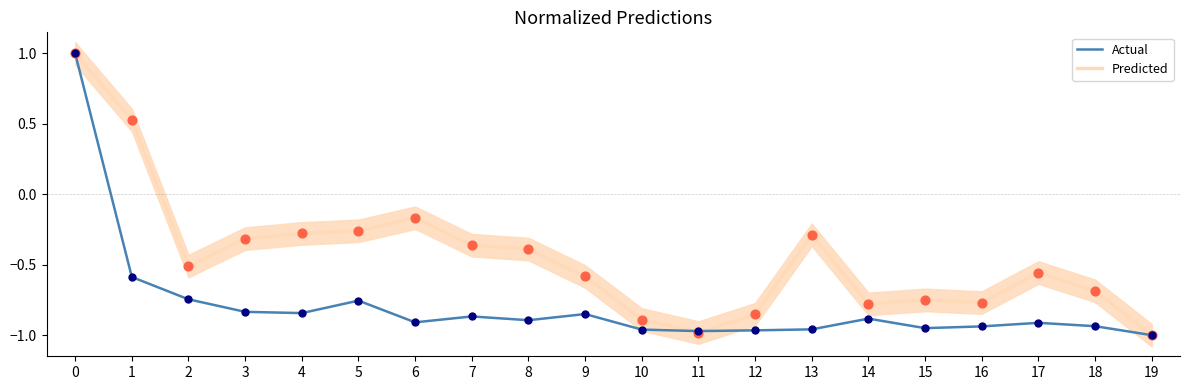

Which series has the largest Y range (max minus min)?

Predicted